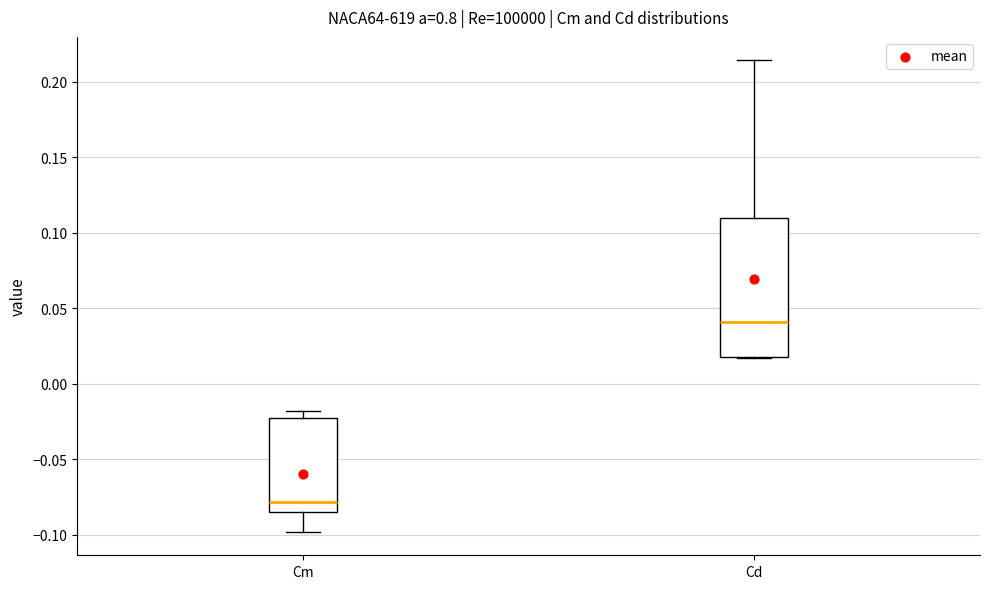

Where does the upper whisker of the box for Cd end on the y-axis? The values are not printed on the chart, so give them approximately, as read against the axis.

0.215